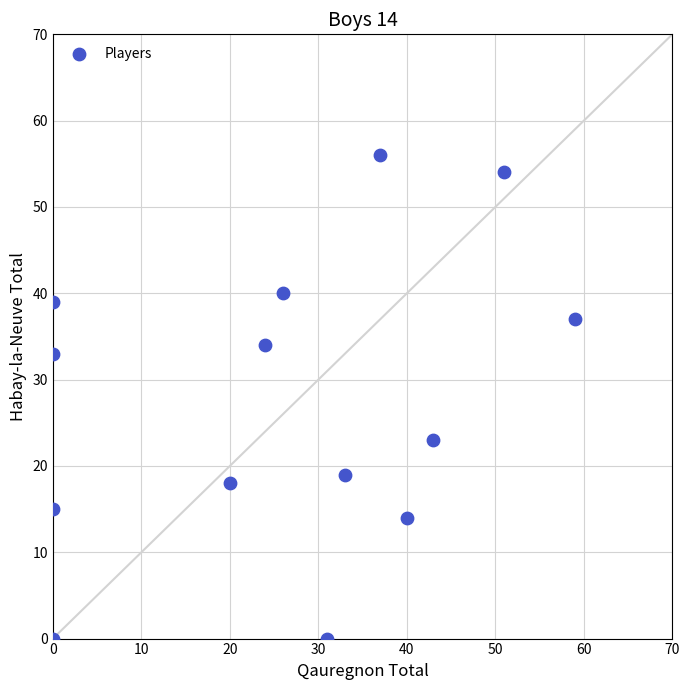

How many data points are displayed?

14